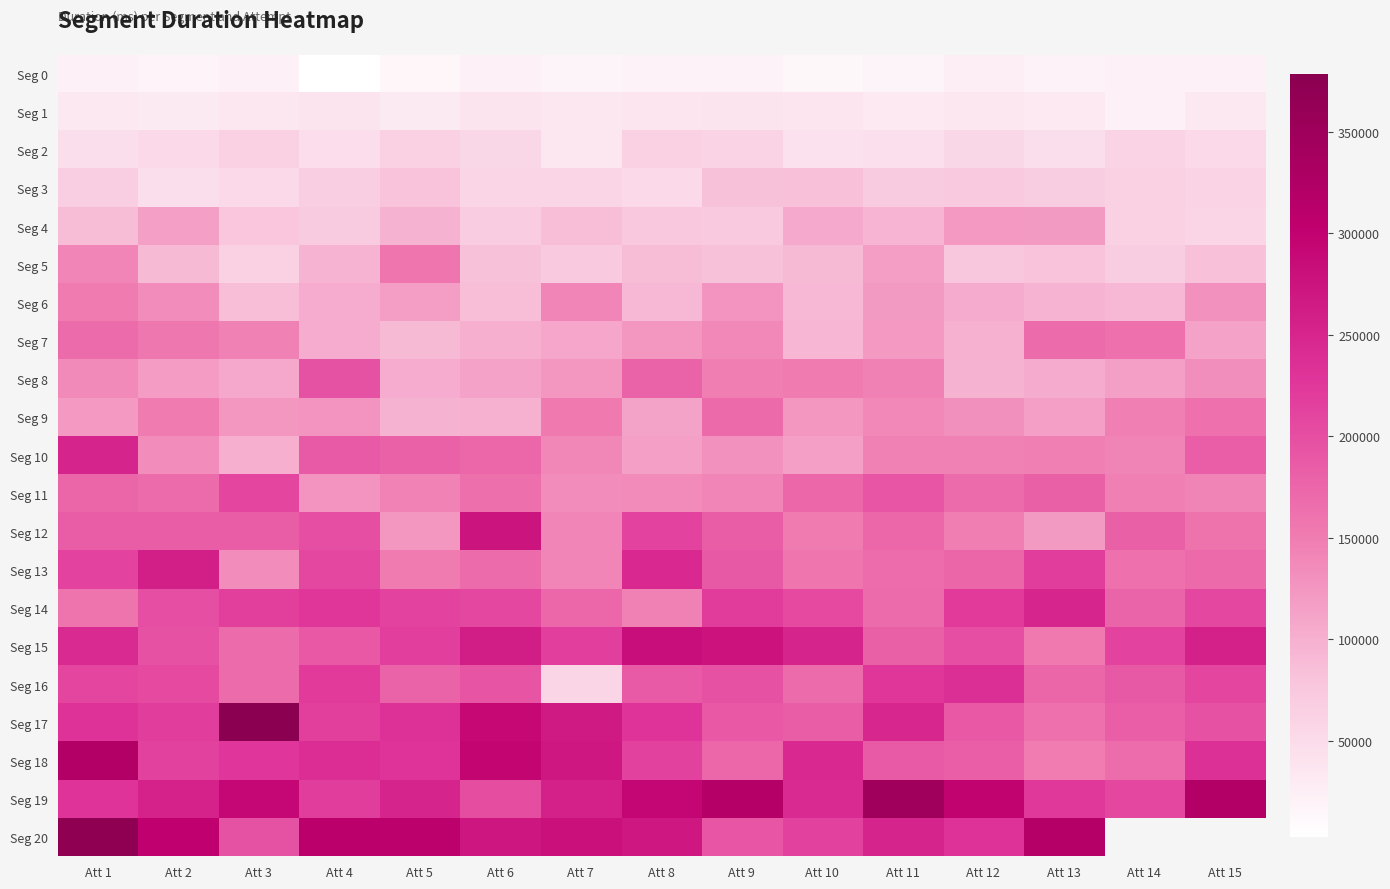

The value of Seg 2 at Att 11 is 45000.0. True or false?

True